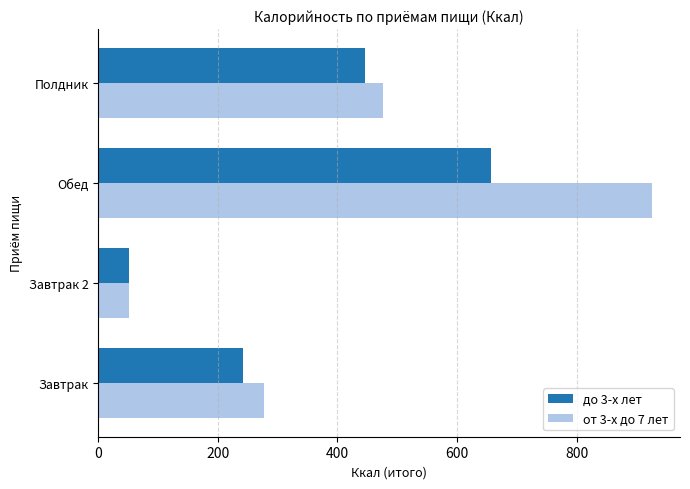

What is the average value of the до 3-х лет series?

349.6